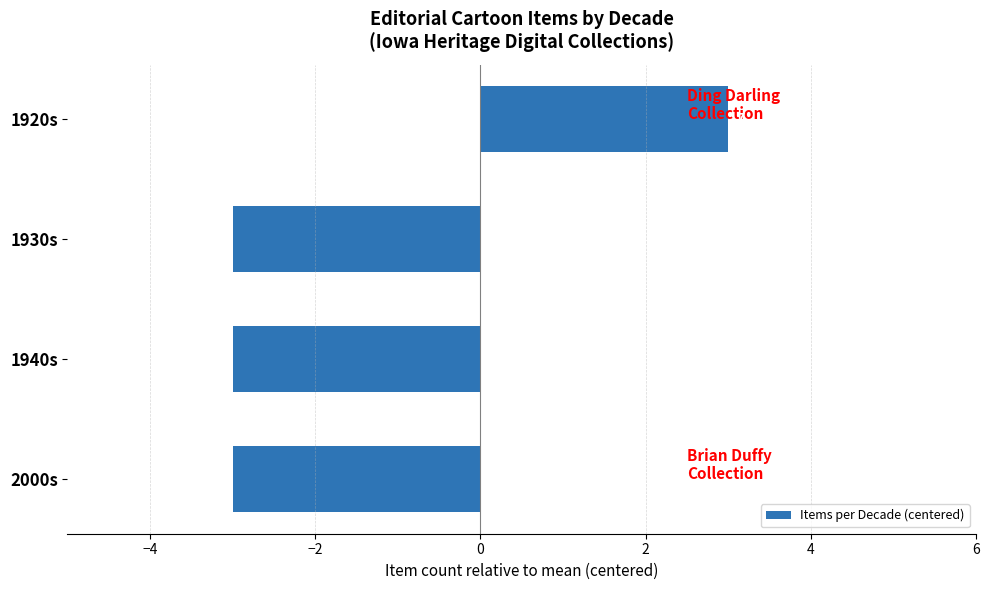

Are the bars horizontal?

Yes